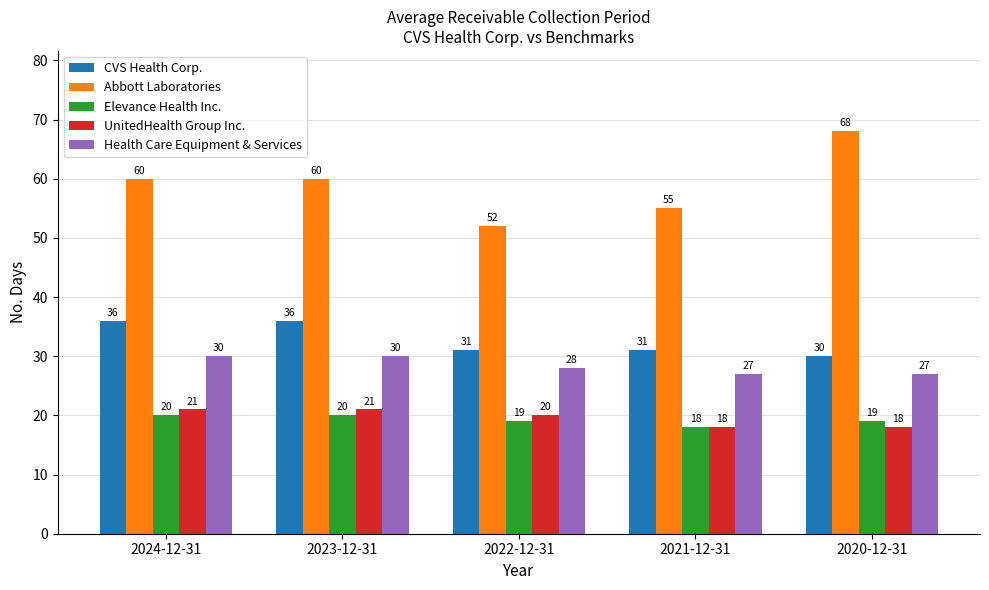

At which label does Health Care Equipment & Services first exceed 28?

2024-12-31